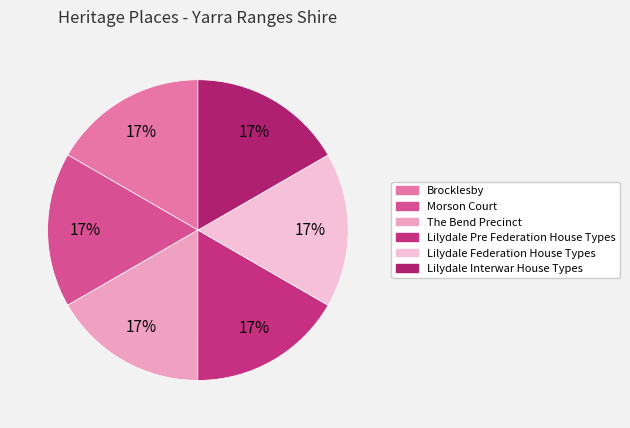

How many segments does this pie chart have?

6